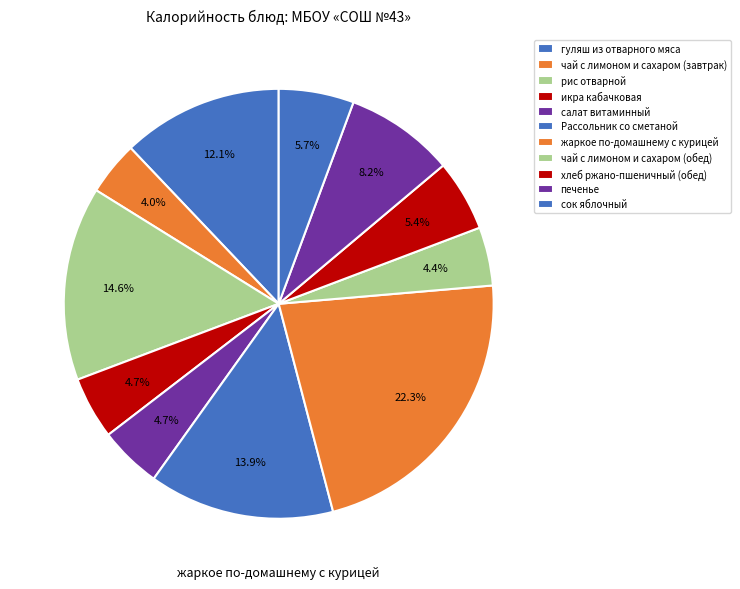

Count the number of slices in the pie.

11